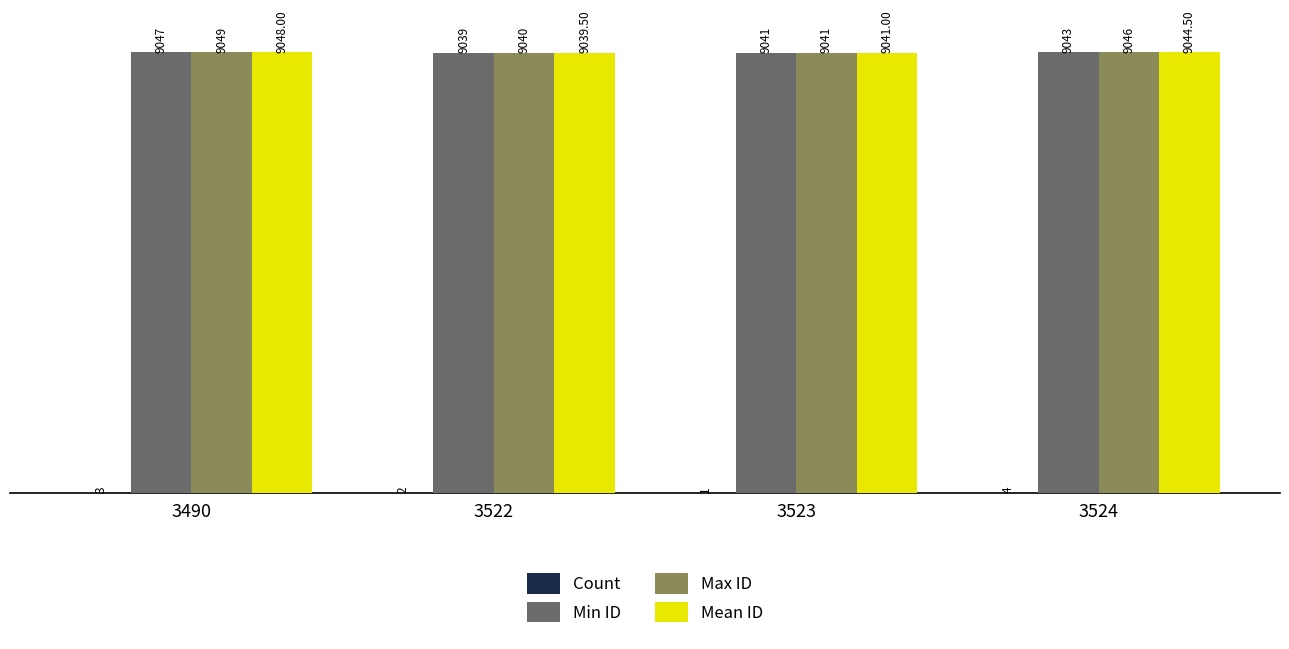

The value of Min ID at 3490 is 1819.6. True or false?

False